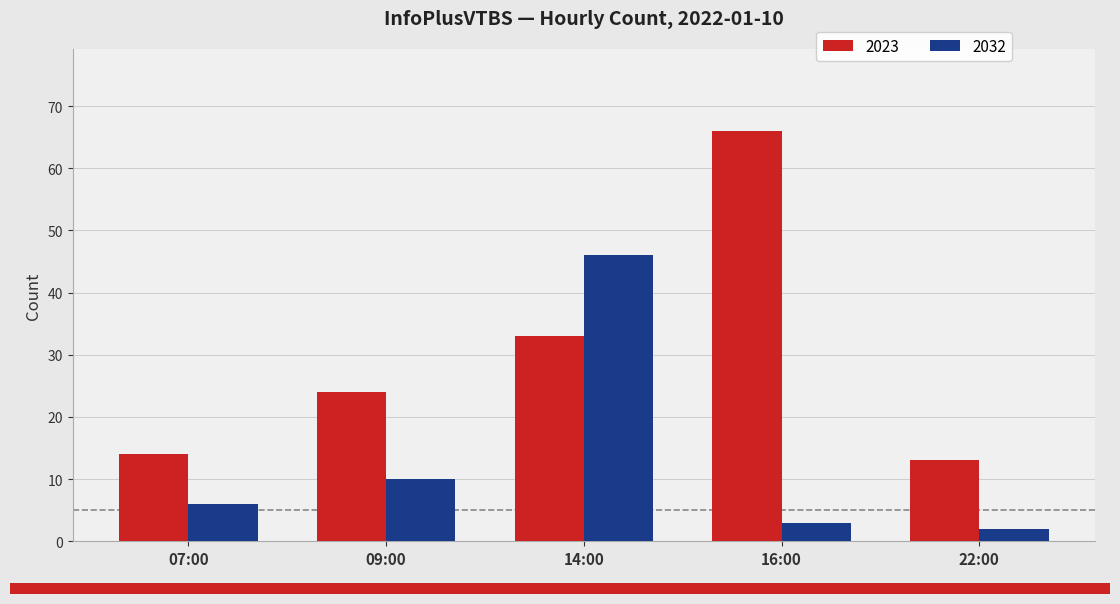

What is the sum of the 2023 values at 07:00 and 16:00?

80